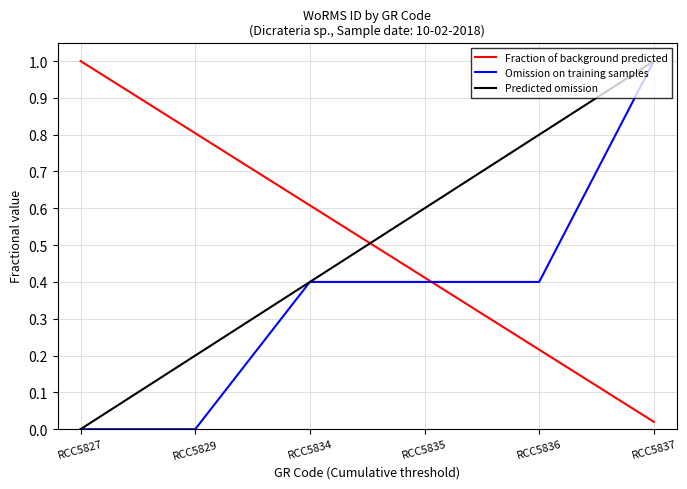

At which label does Fraction of background predicted reach its peak?

RCC5827